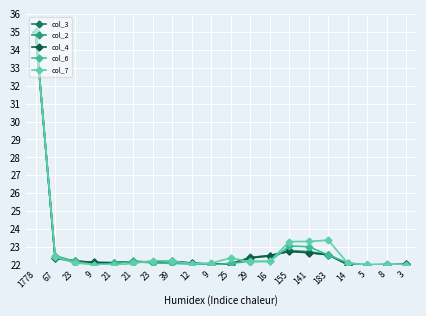

How many interior local peaks does the col_6 series have?

3